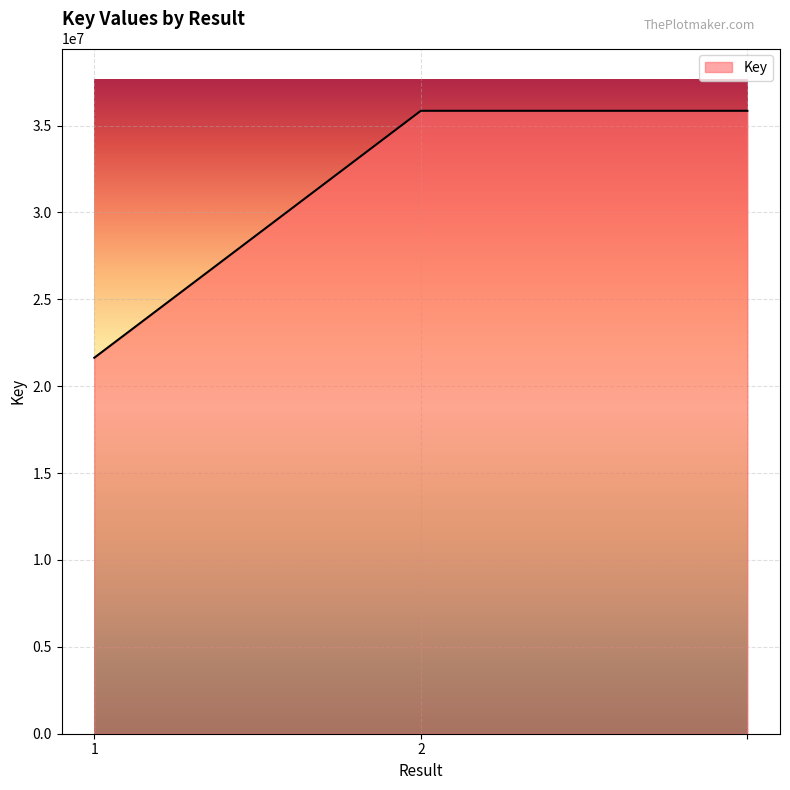

Count the values in the range 21638297 to 35850777.

3